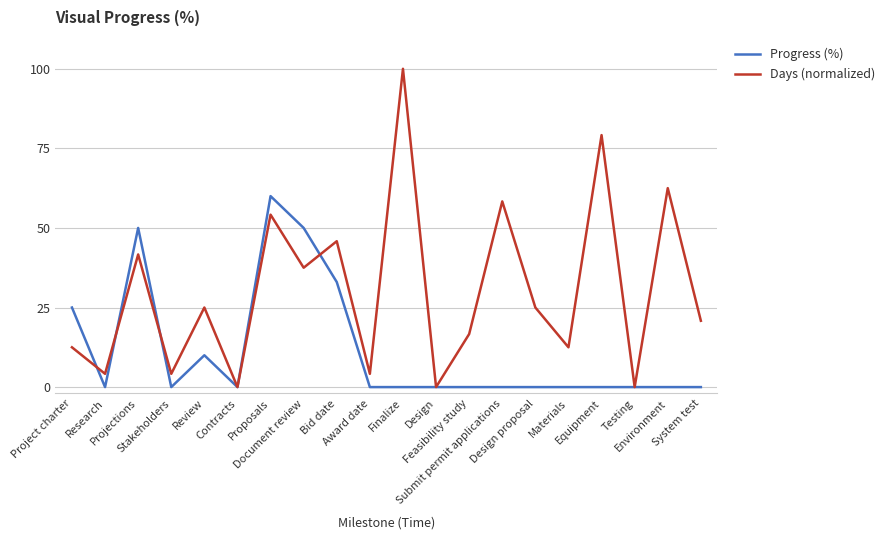

The value of Days (normalized) at Design is 57.8. True or false?

False